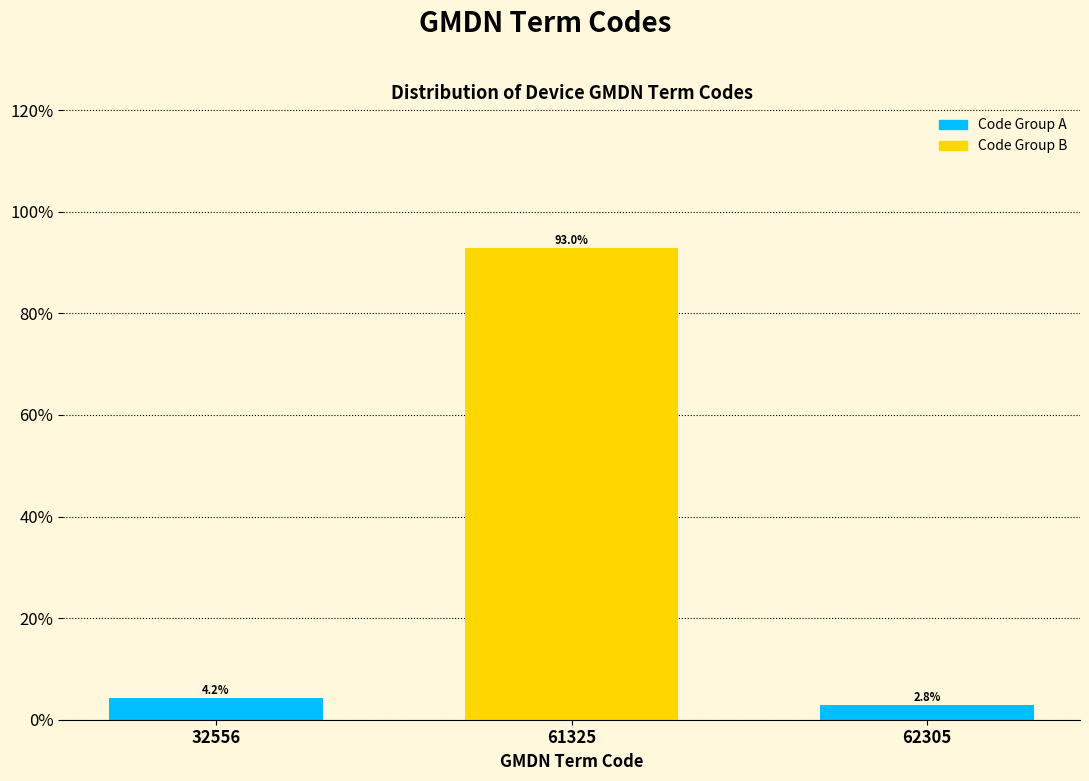

Are the bars horizontal?

No